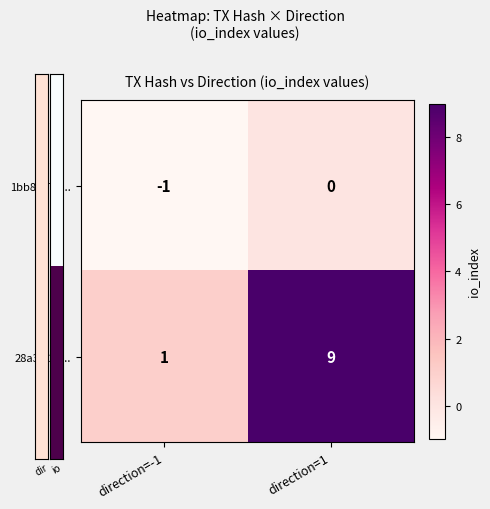

Which series has the widest spread of values?

28a3f920...